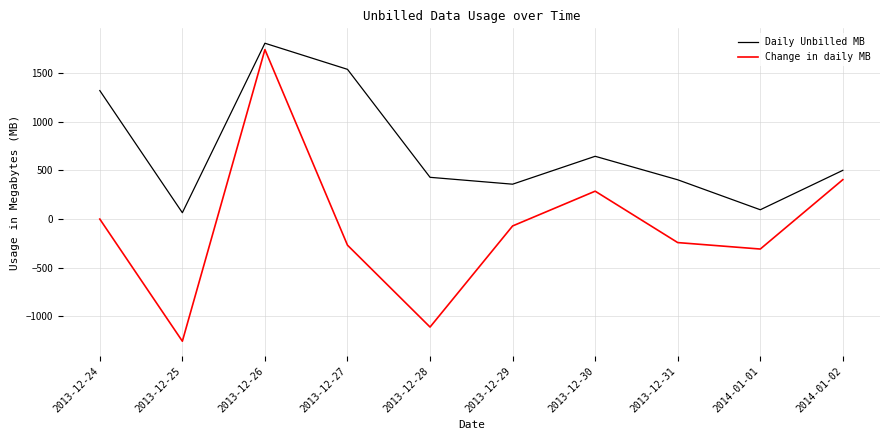

Which series changed the most between 2013-12-31 and 2014-01-01?

Daily Unbilled MB